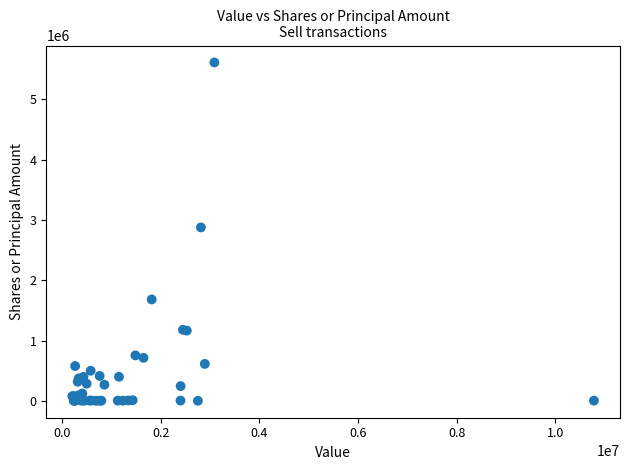

What Y value in the scatter plot is closest to 2806500?

2876526